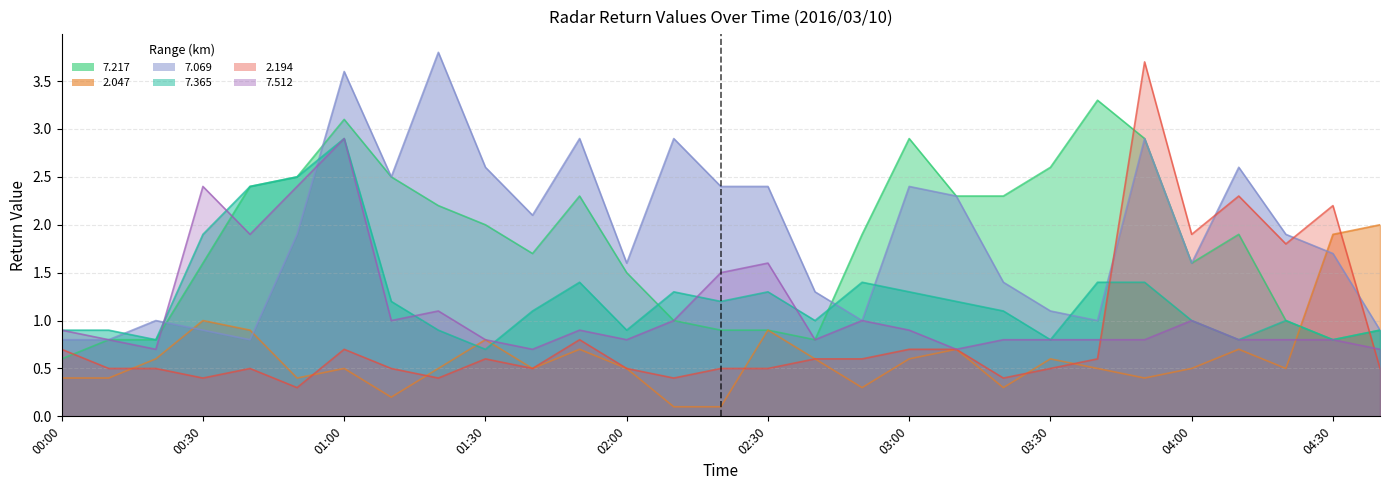

How many times do   7.217 and   2.047 cross each other?

1